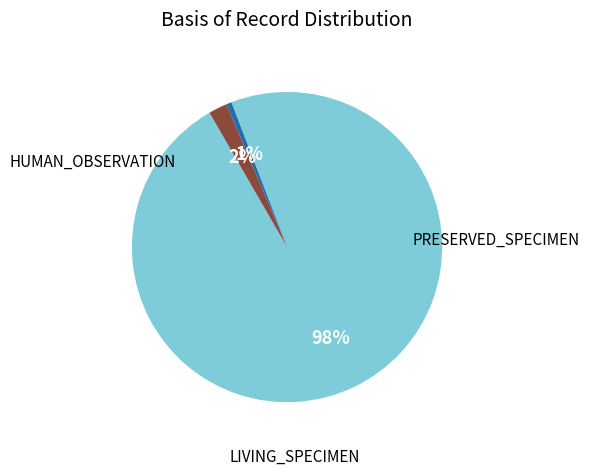

To the nearest percent, what is the average slice percentage?

33%